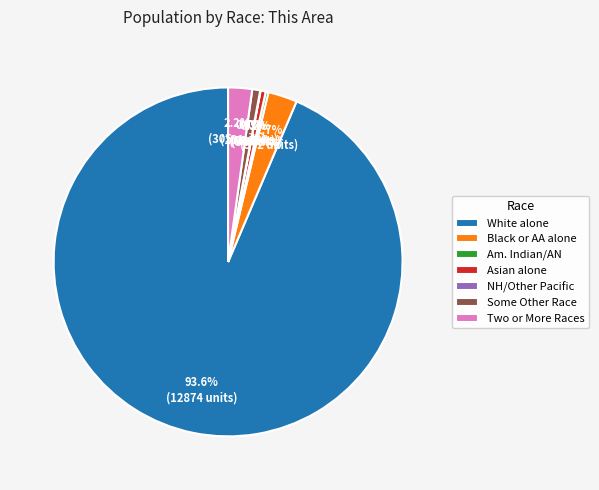

Which slice represents more than half of the pie?

White alone